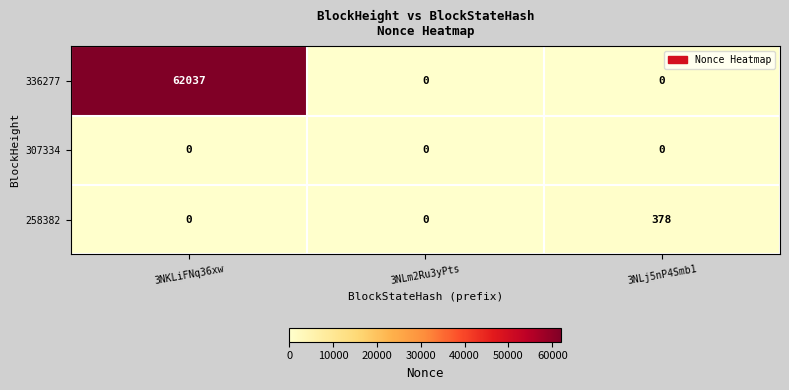

Which label corresponds to the largest value in the chart?

3NKLiFNq36xw